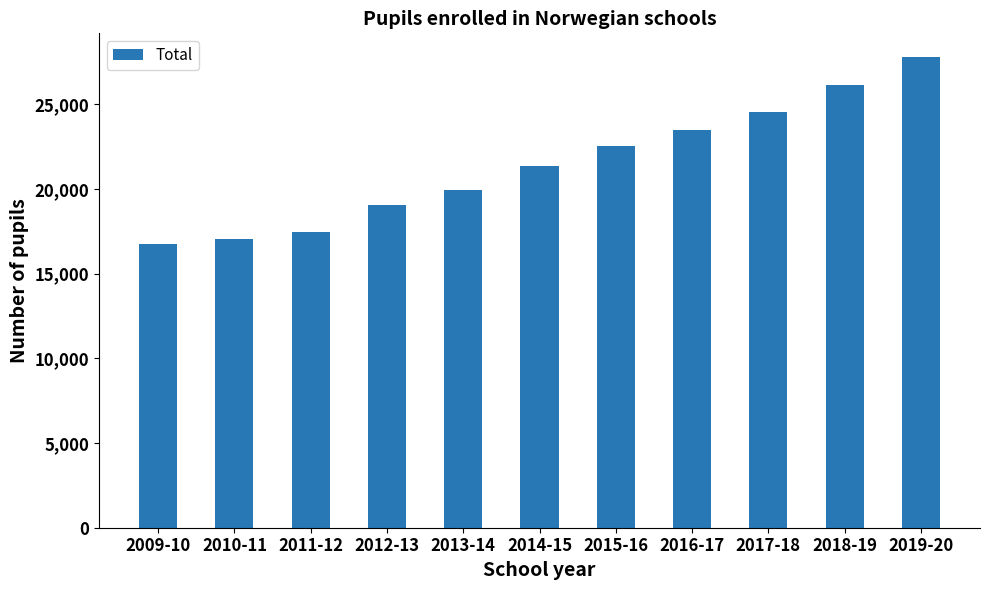

How many bars are there in total?

11